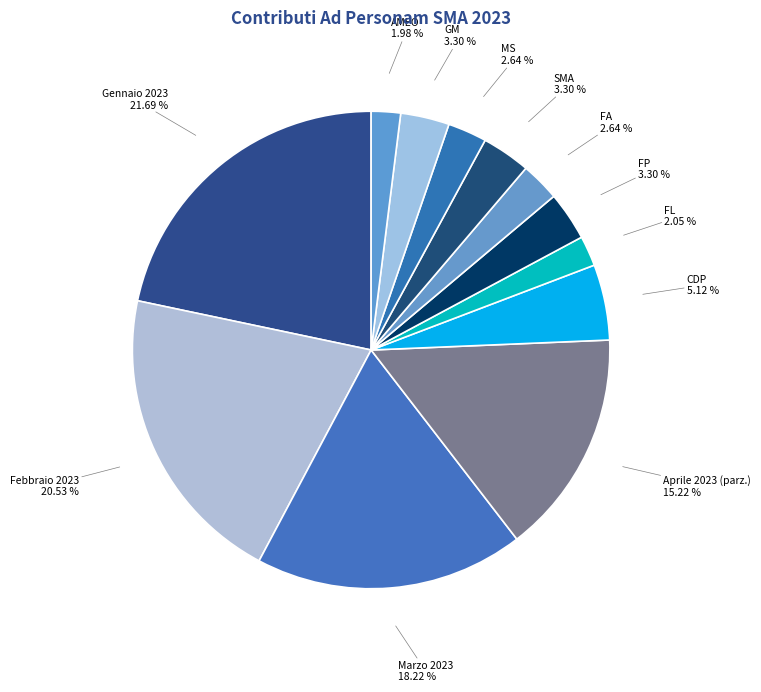

Is the sum of CDP and AMEO greater than half?

No